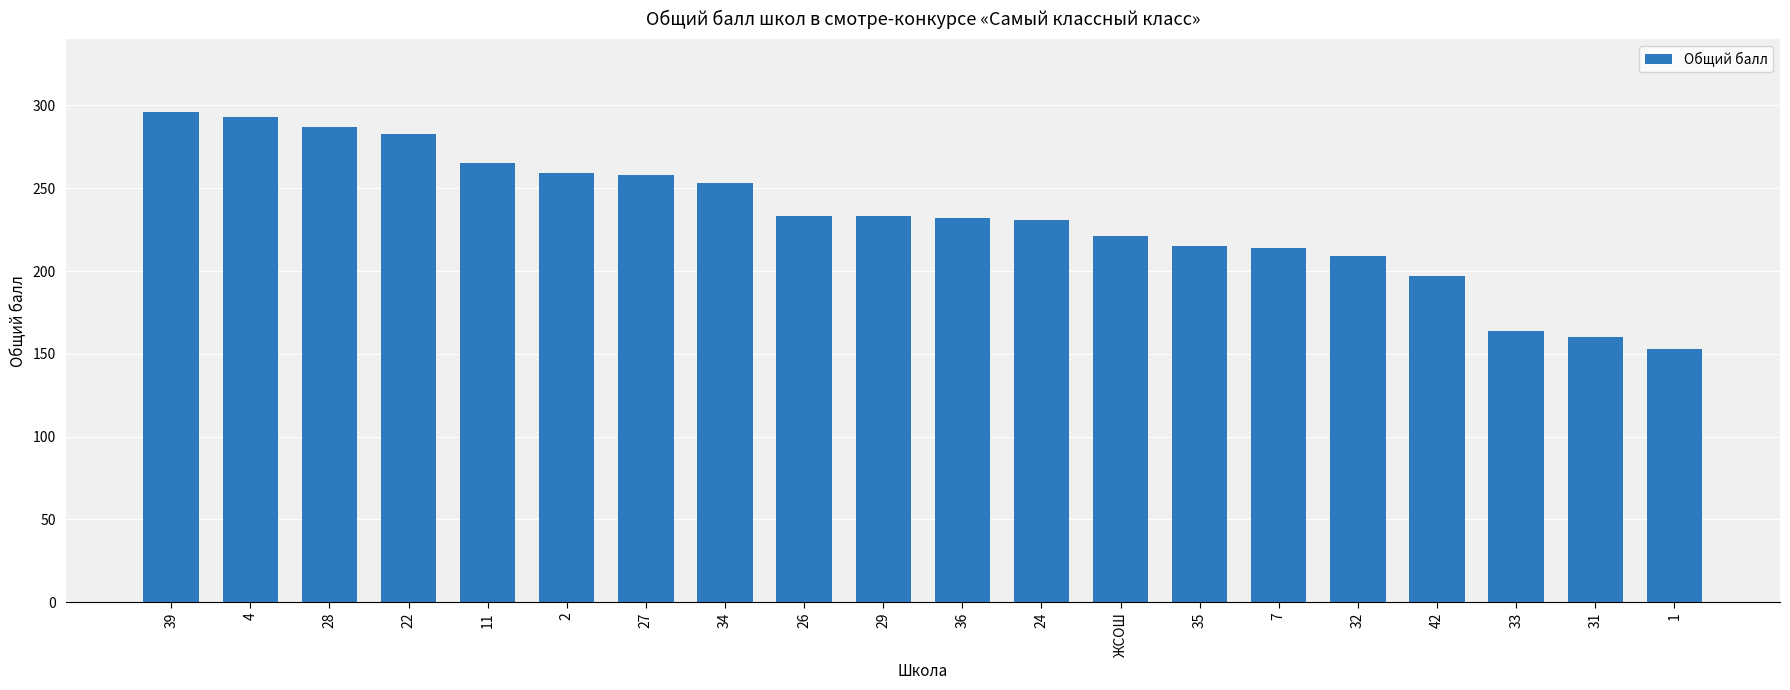

How many bars are there in total?

20